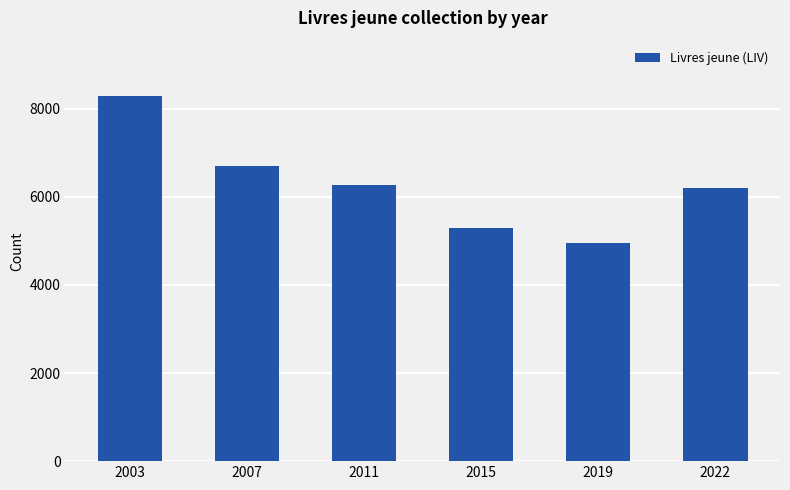

Reading left to right, what are all the values shown in this chart?

2003=8300	2007=6710	2011=6274	2015=5290	2019=4952	2022=6194